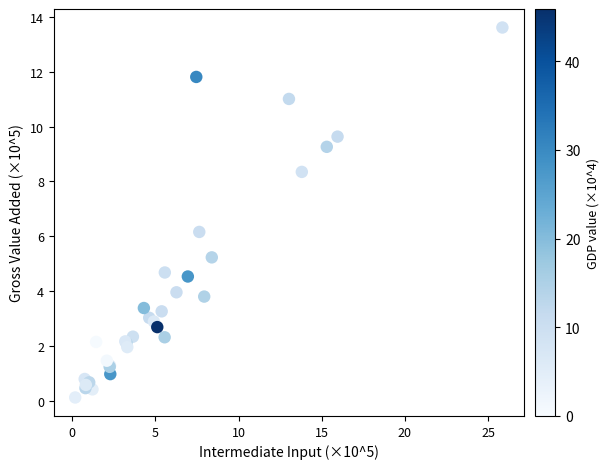

What Y value in the scatter plot is closest to 6?

6.2